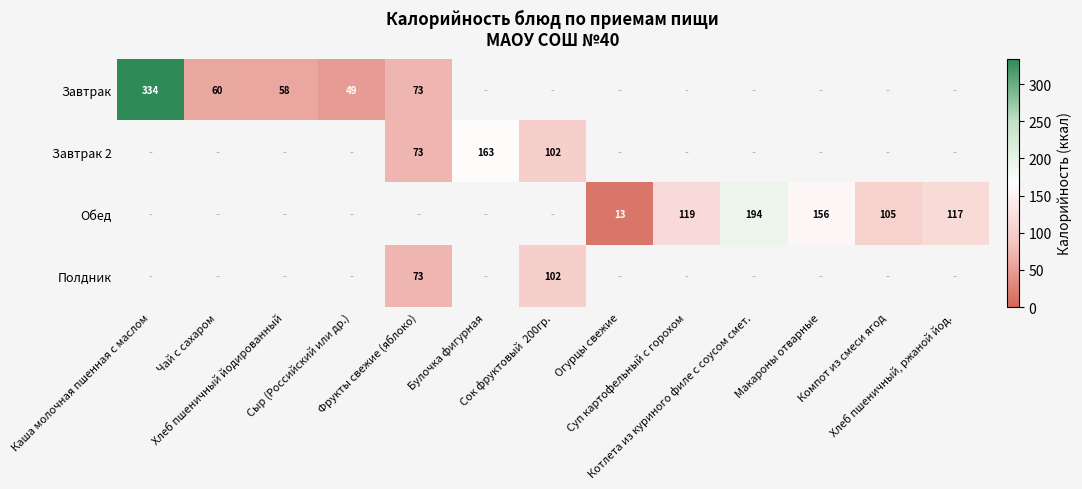

How many categories are shown in the chart?

13